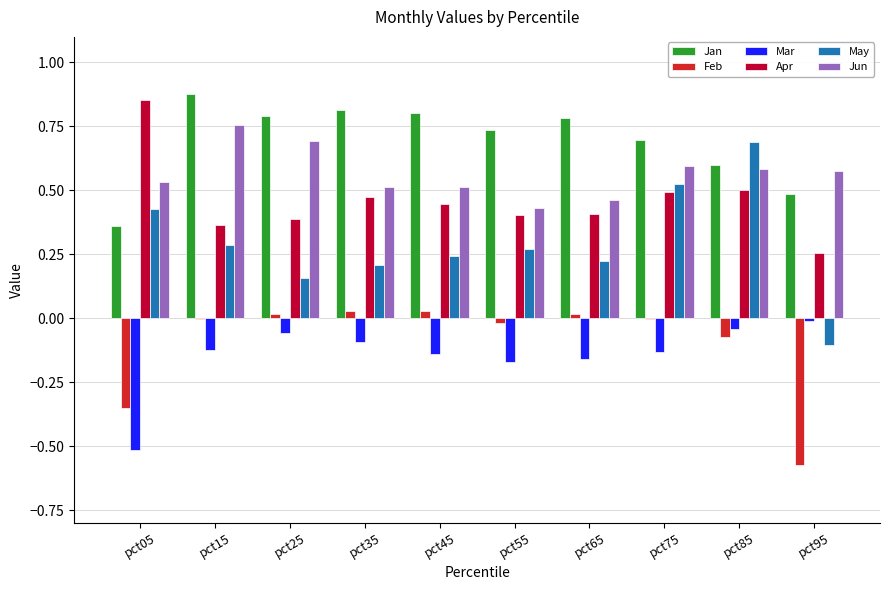

What is the total value across all series at pct85?

2.3